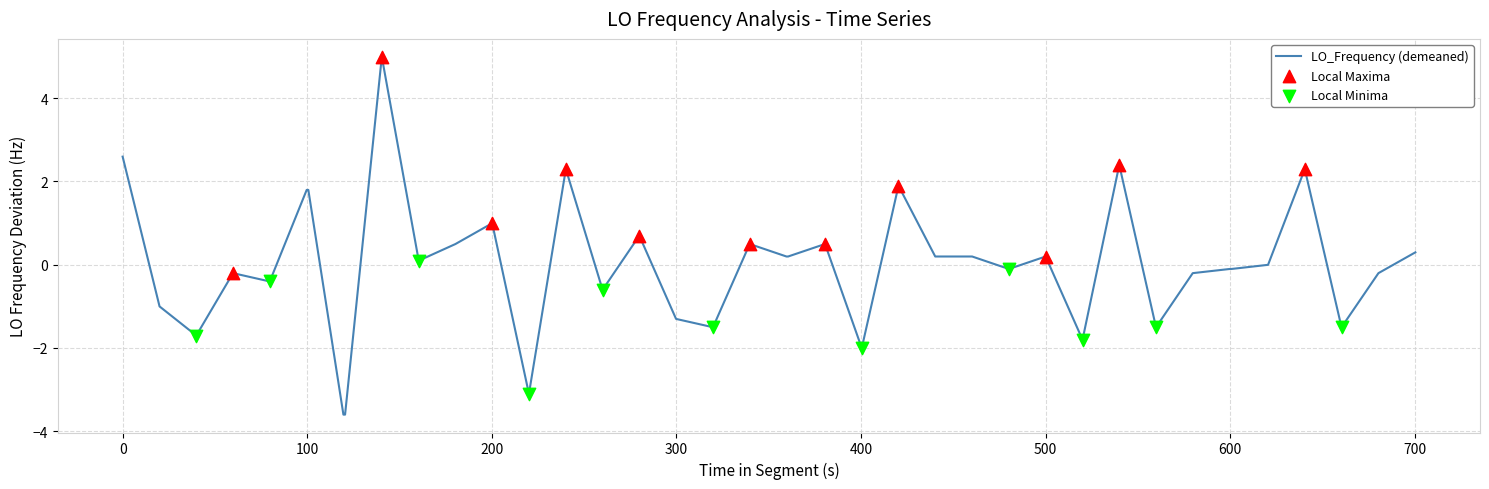

What is the difference between the maximum and minimum values?

8.6